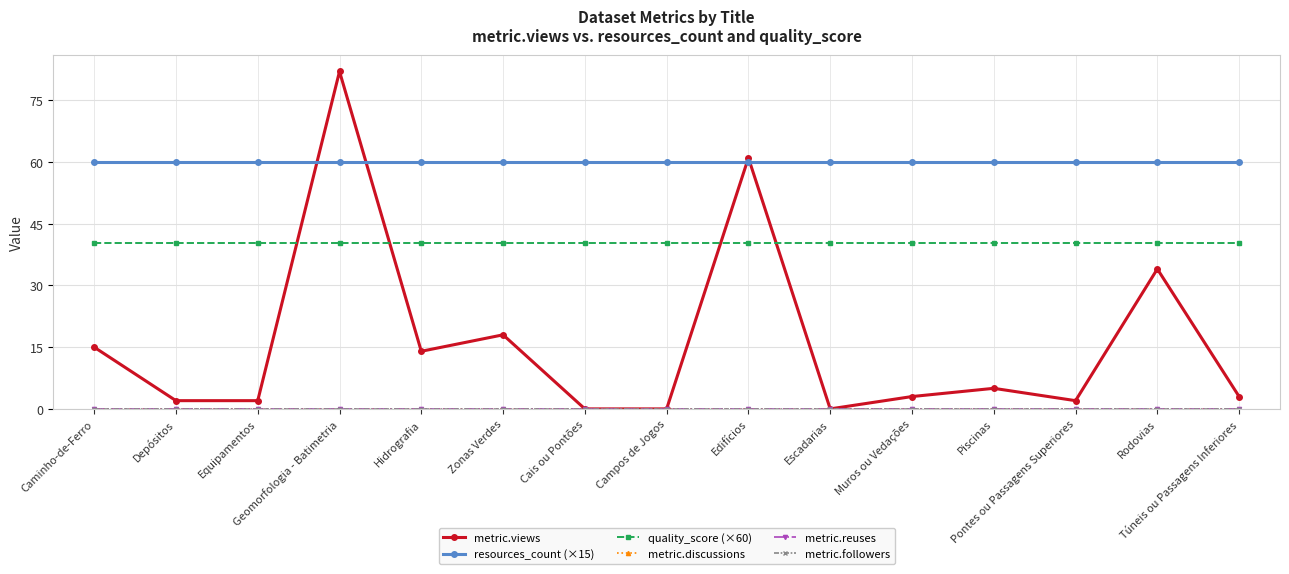

True or false: resources_count (×15) and quality_score (×60) cross at least once.

False